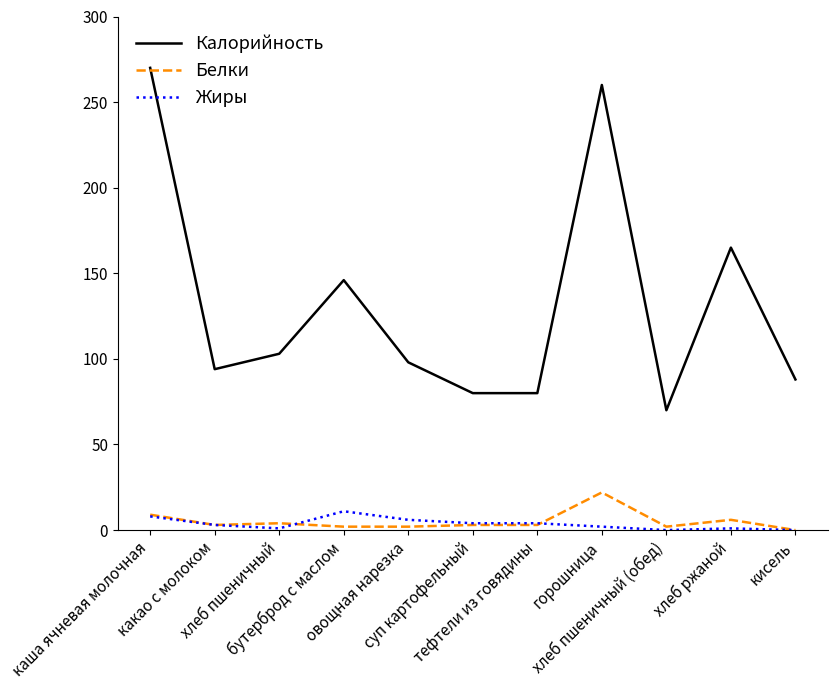

What is the greatest value displayed?

270